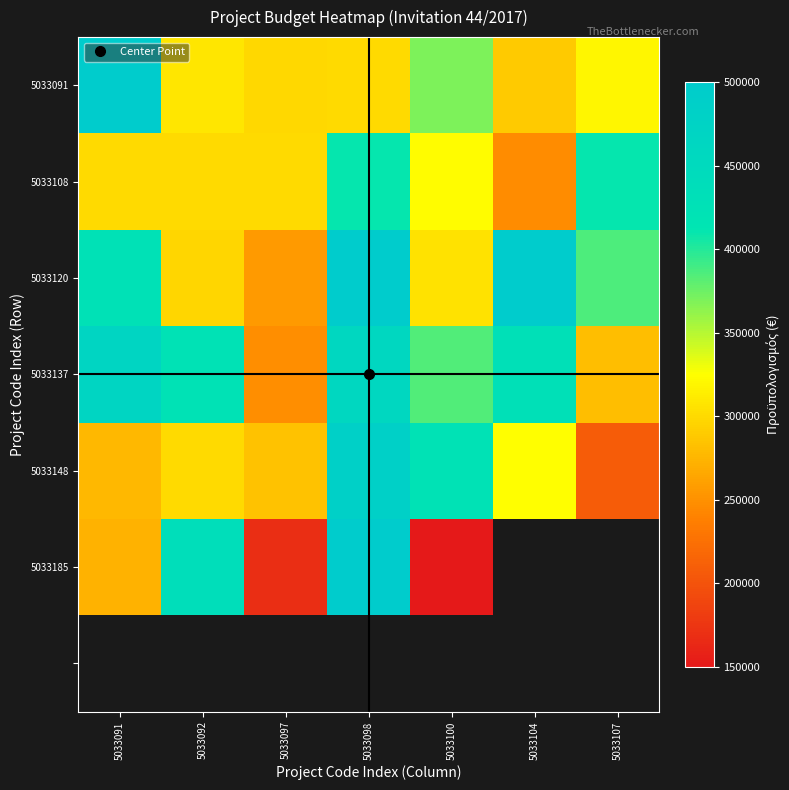

What value does the 5033185 series have at 5033091?

271875.2